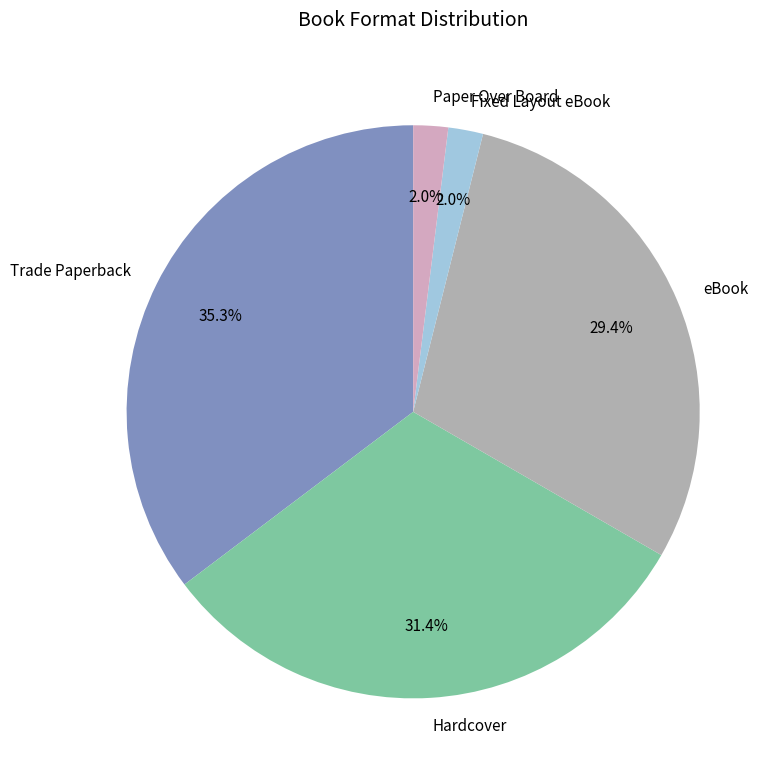

What is the total percentage of eBook and Paper Over Board?

31.4%